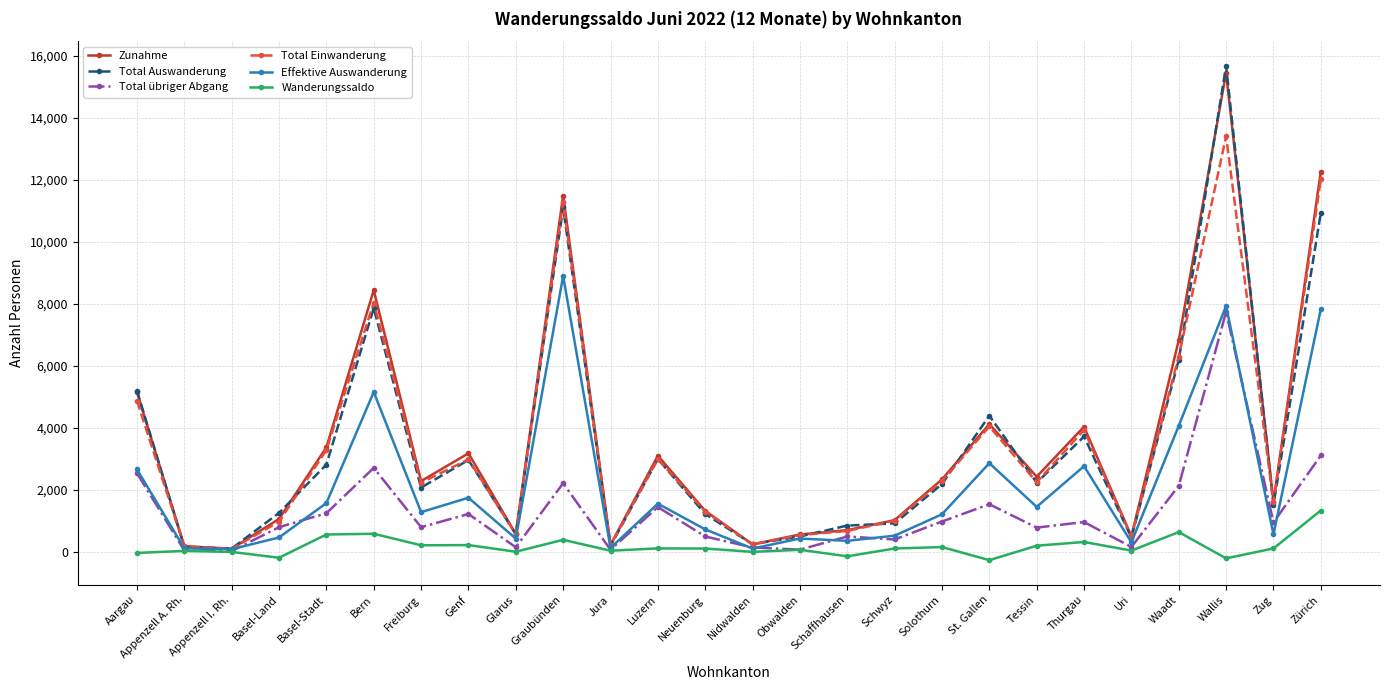

Is the value of Total übriger Abgang at Solothurn greater than the value of Wanderungssaldo at Wallis?

Yes